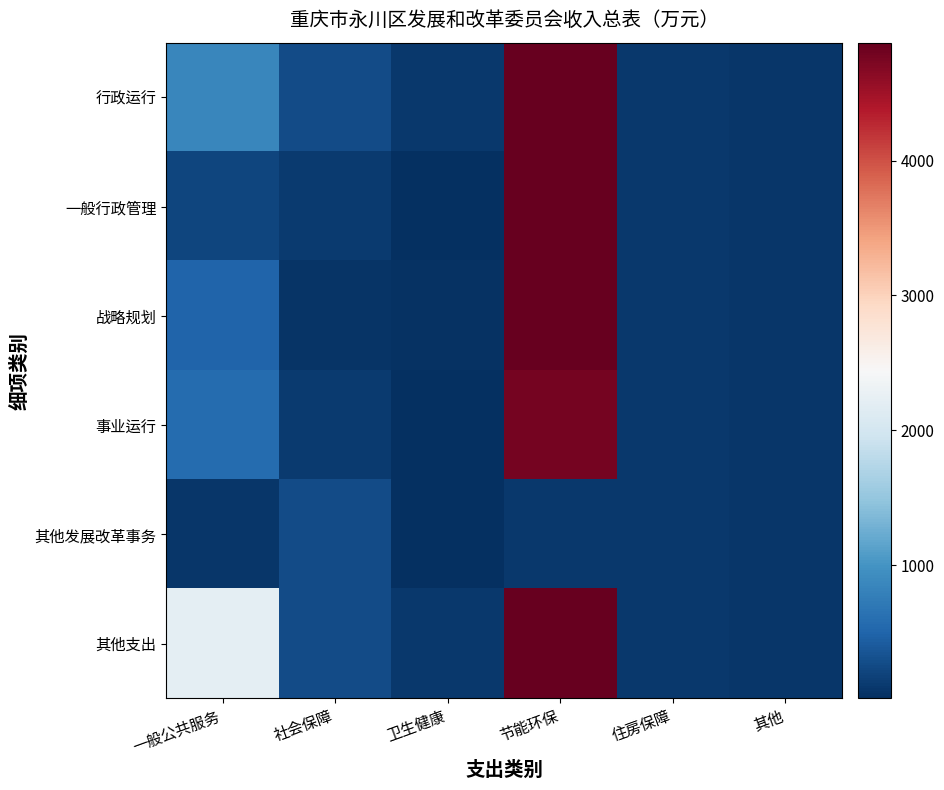

Between 社会保障 and 住房保障, which is larger?

社会保障